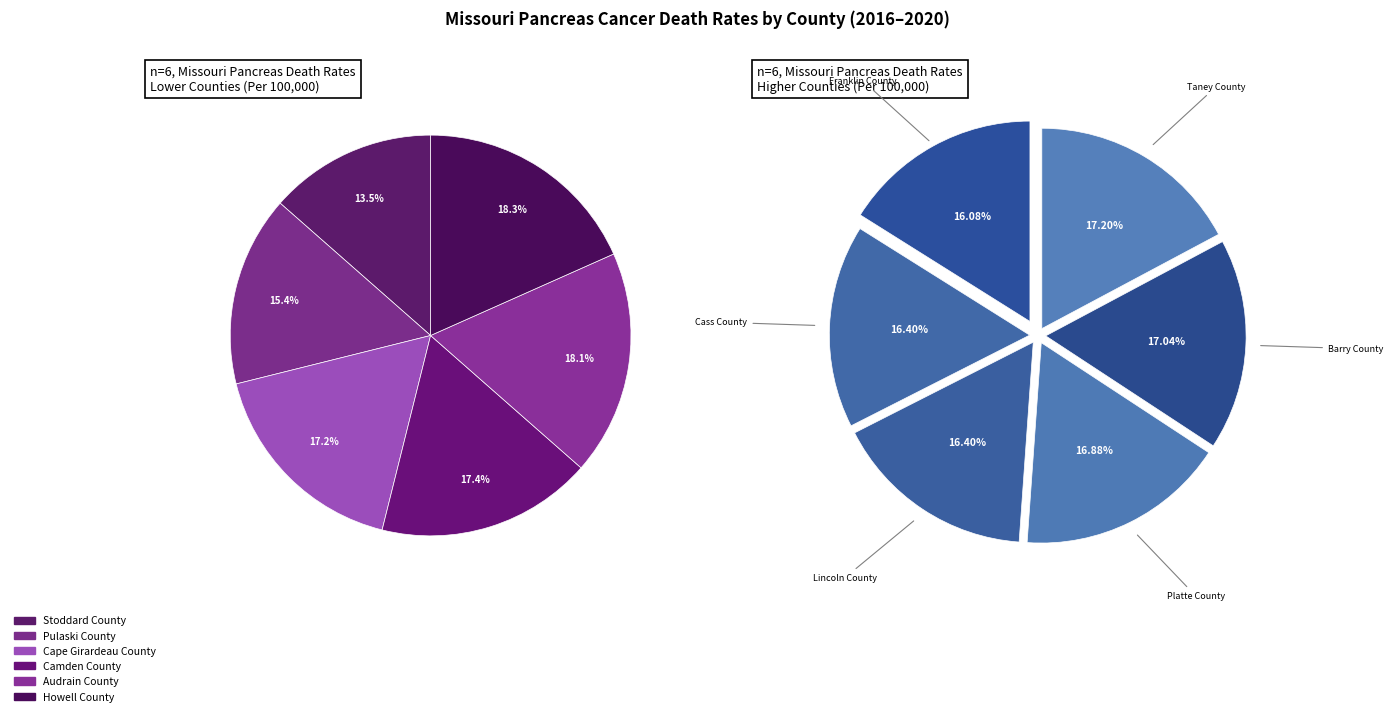

What is the largest slice in the pie chart?

Taney County